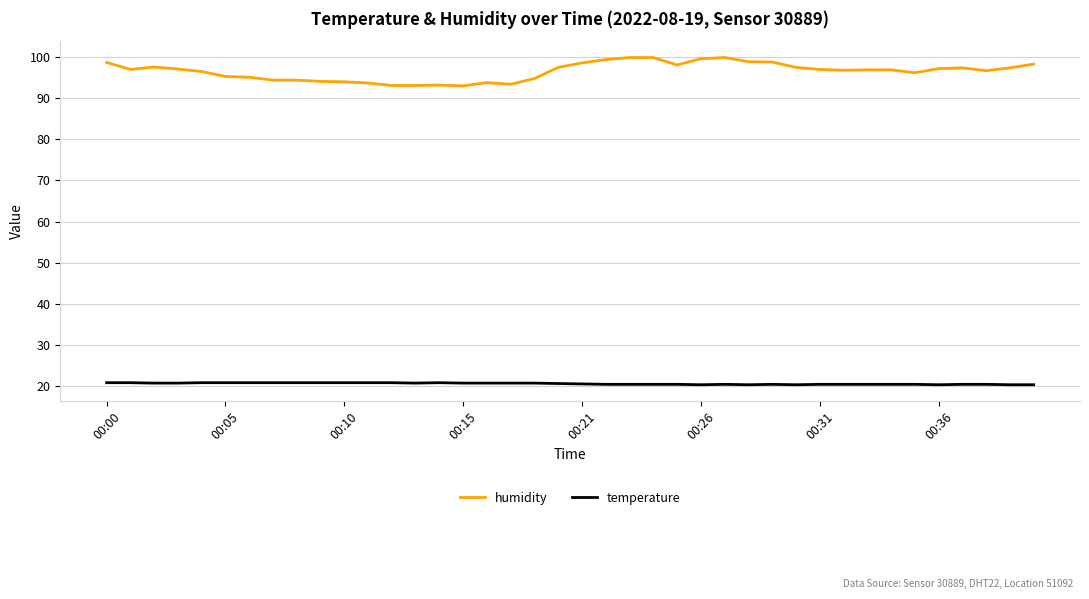

Which series has the widest spread of values?

humidity